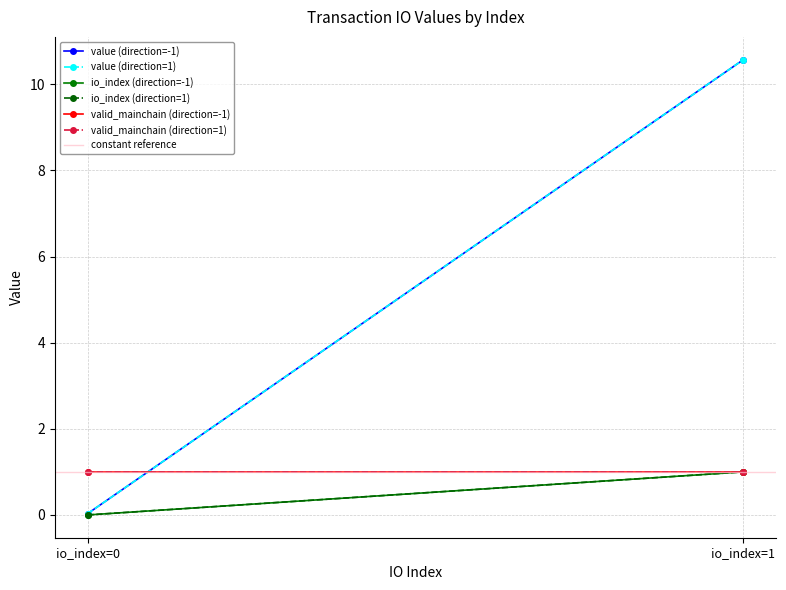

Which series has the largest total across all categories?

value (direction=-1)